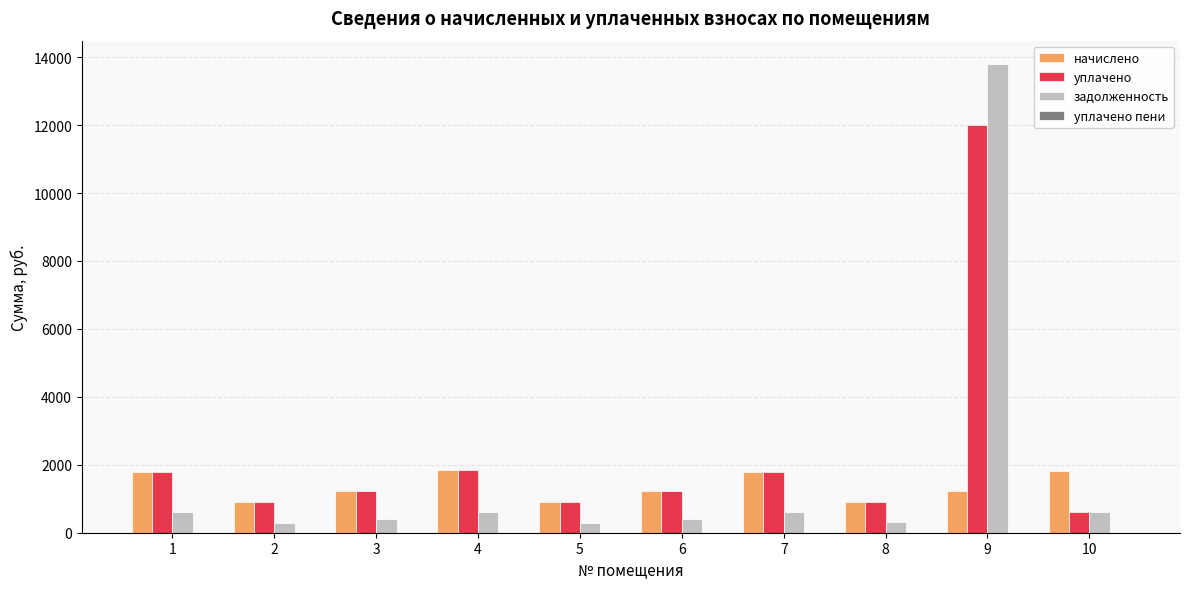

True or false: начислено has a value of 708.6 at 6.

False